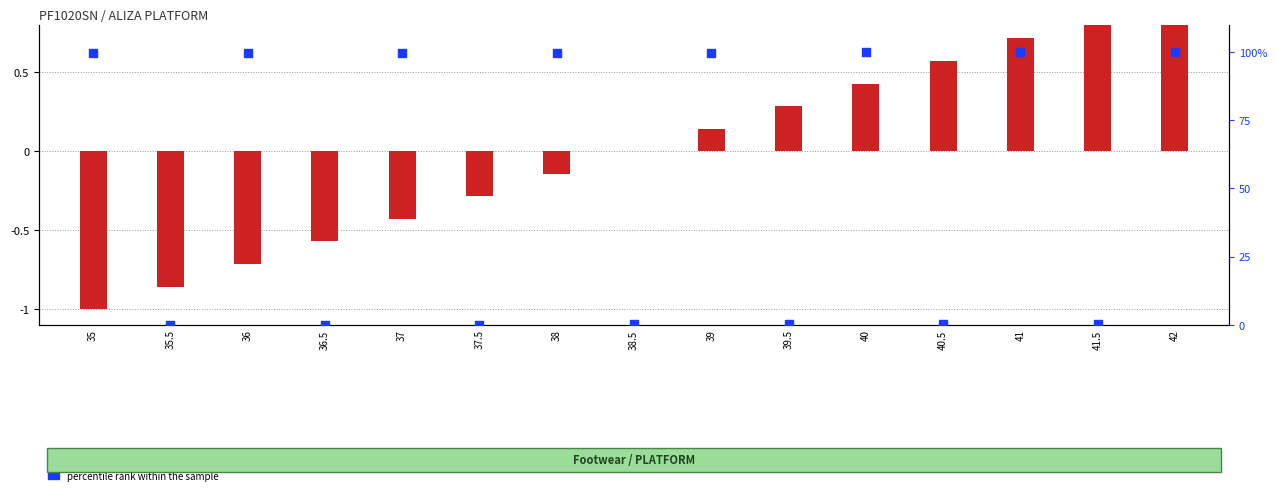

At which category is the sum across all series the highest?

42